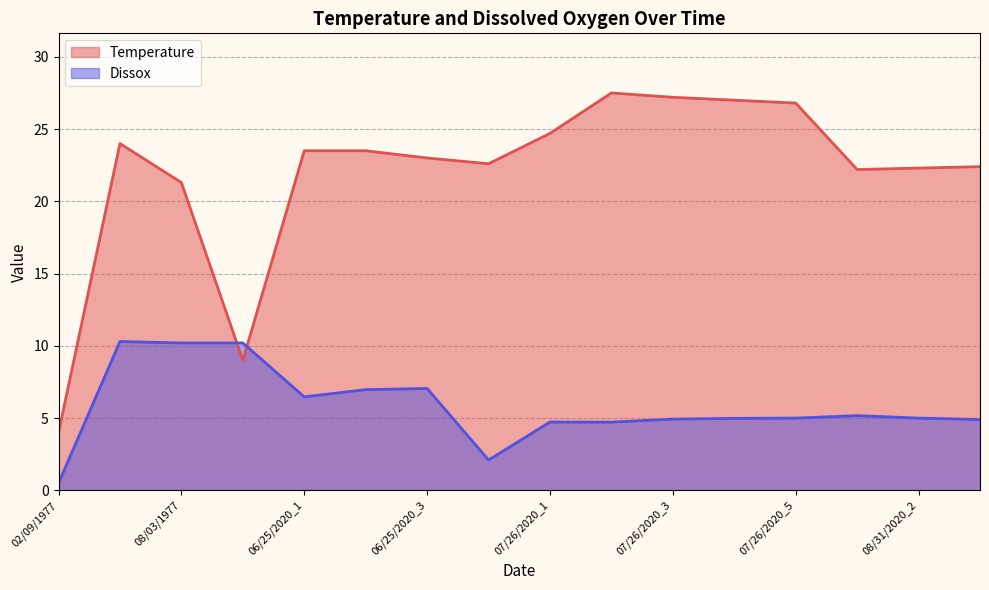

At which category does Temperature reach its first local peak?

05/18/1977